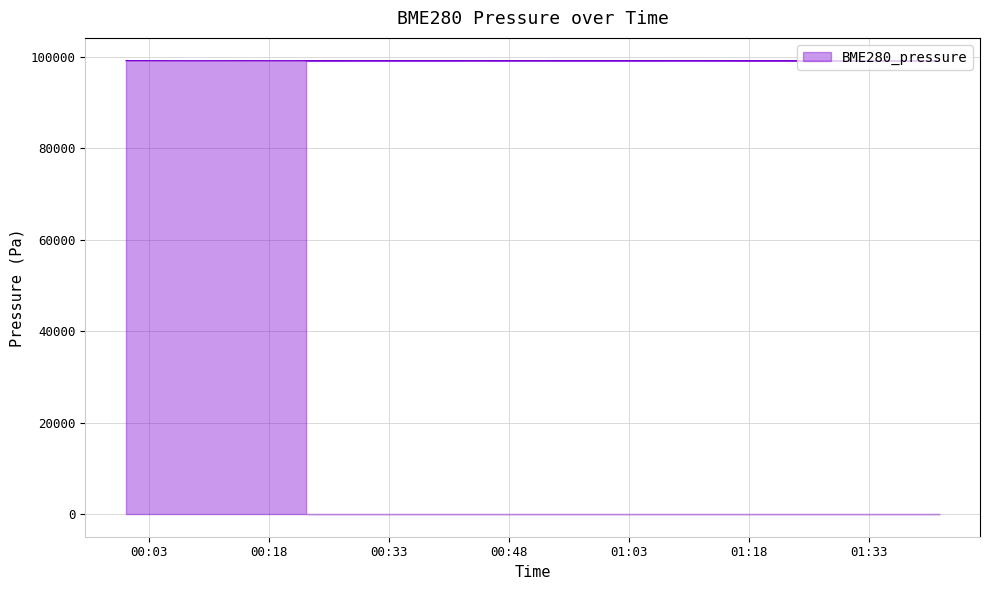

How many points are higher than both their immediate neighbors (excluding endpoints)?

11